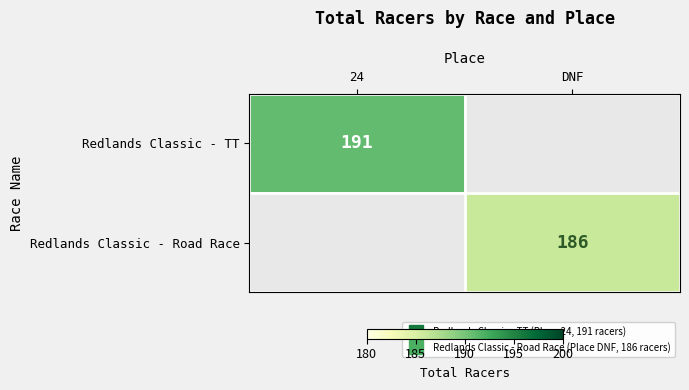

The Redlands Classic - TT series shows 191.0 at 24. True or false?

True